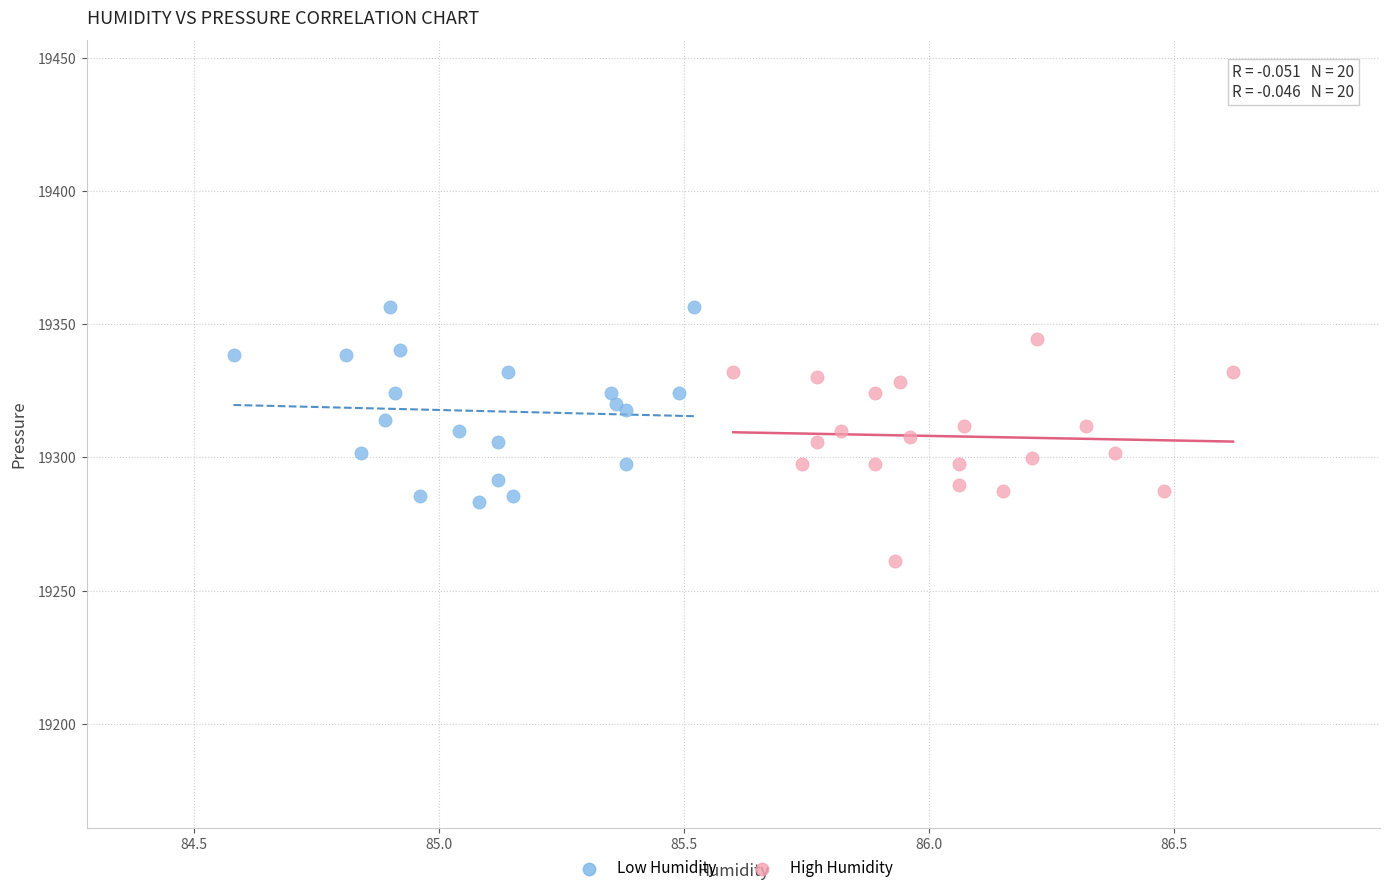

Which series contains the lowest Y value?

High Humidity